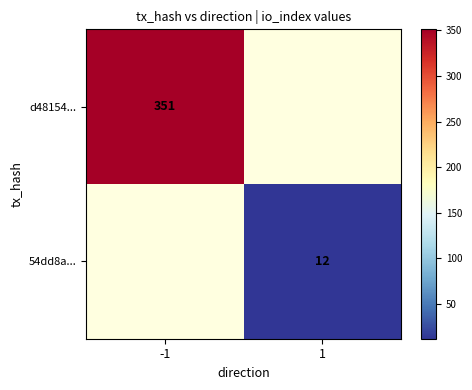

Is it true that 54dd8a... equals 7 at 1?

False